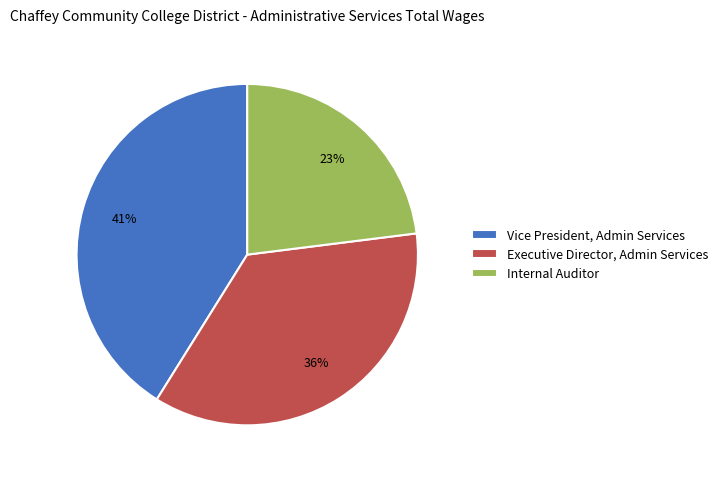

Which has a higher value, Vice President, Admin Services or Executive Director, Admin Services?

Vice President, Admin Services